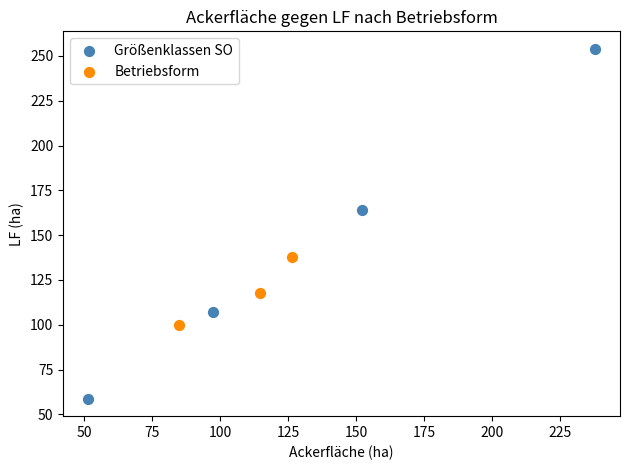

Which series contains the highest Y value?

Größenklassen SO